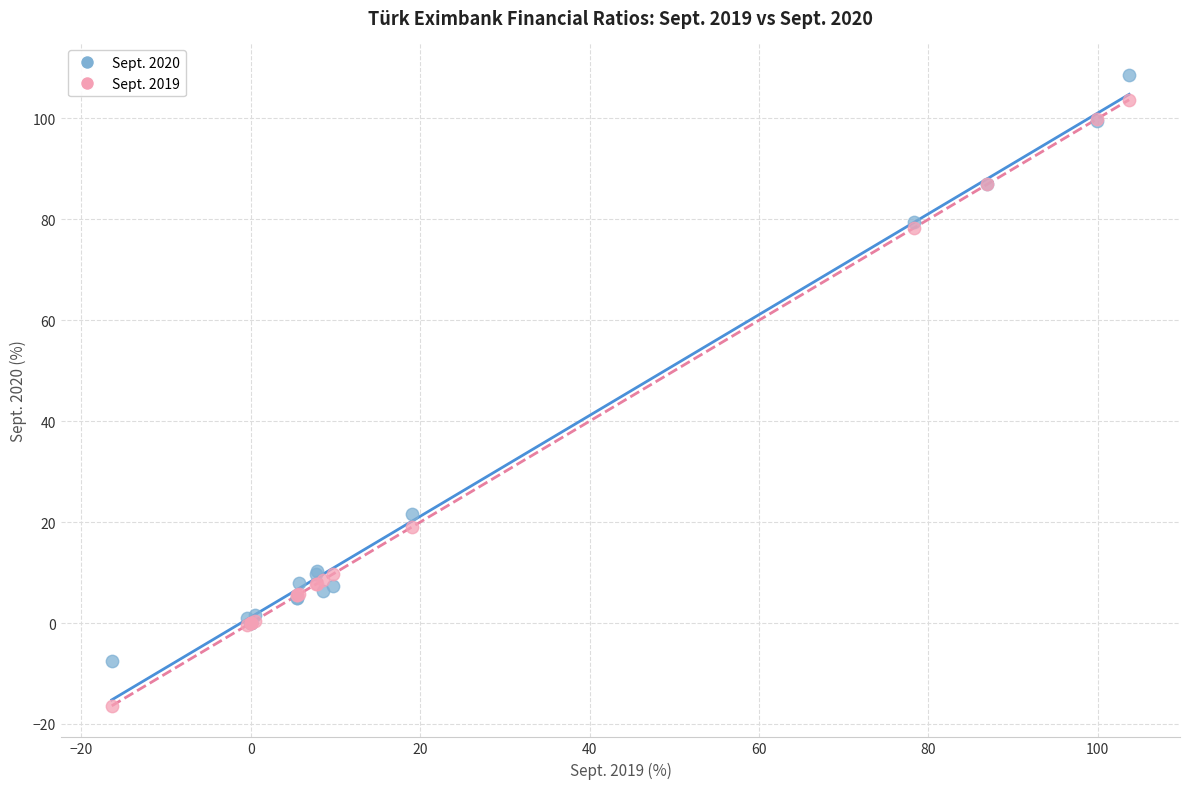

Across all series, what Y value is closest to 46?

21.5